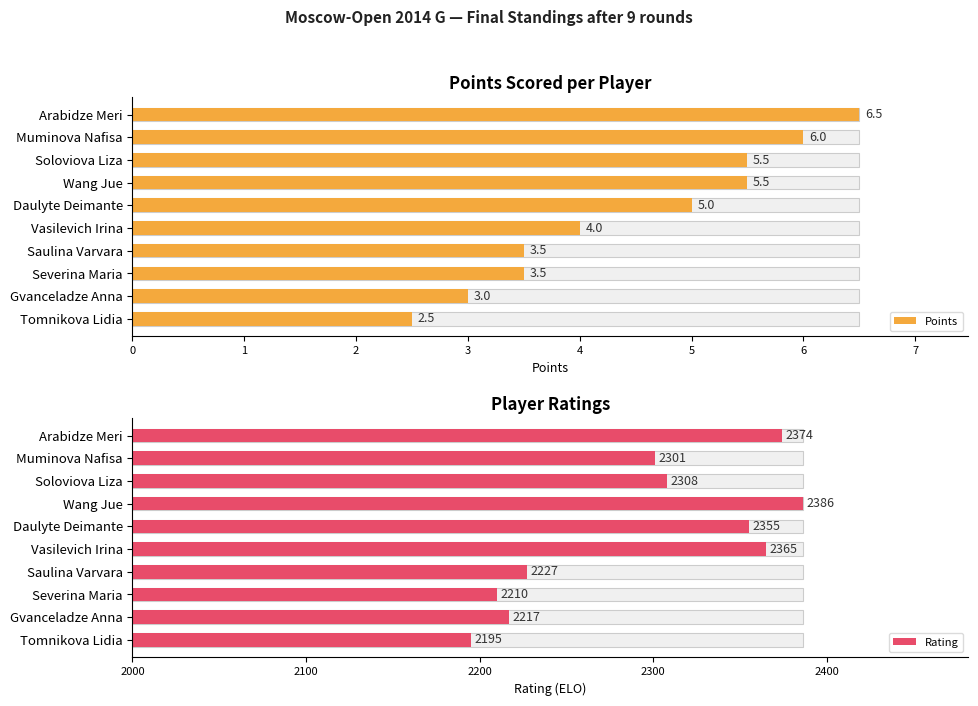

What is the average value of the Rating series?

2293.8